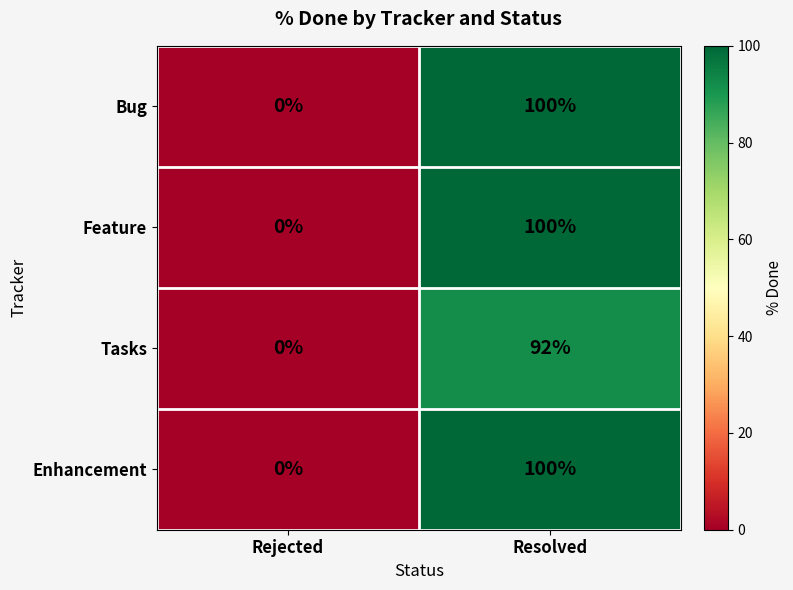

At which category does the chart reach its peak across all series?

Resolved